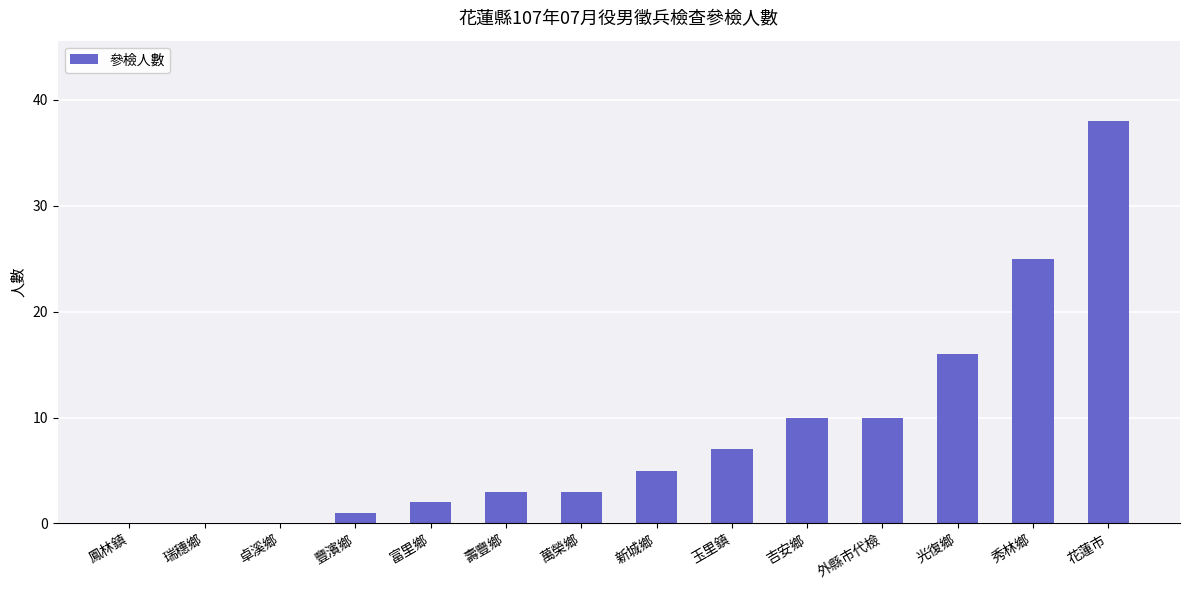

At which label is the value closest to 19?

光復鄉